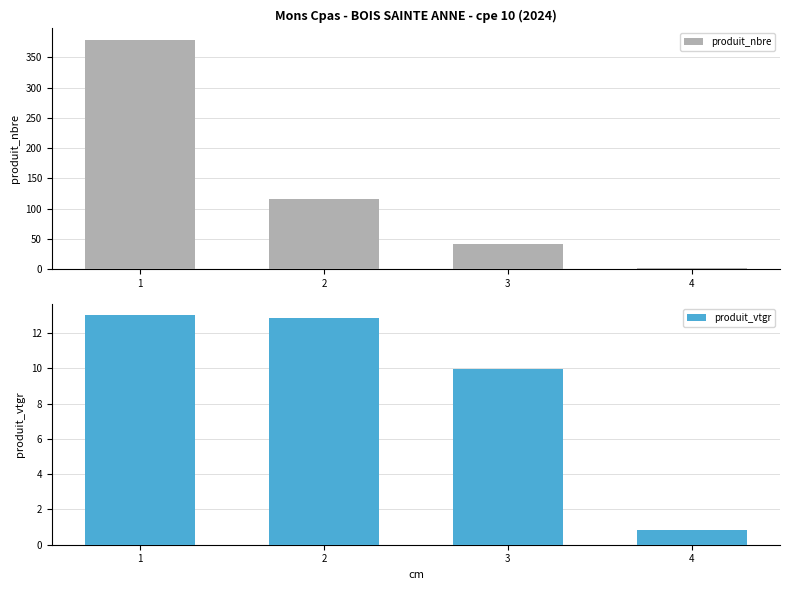

Which category has the highest value in the produit_vtgr series?

1